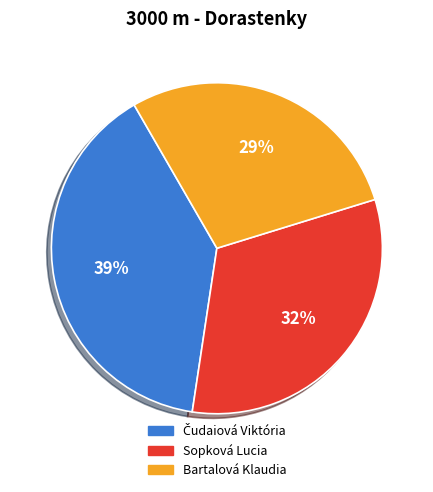

To the nearest percent, what is the average slice percentage?

33%